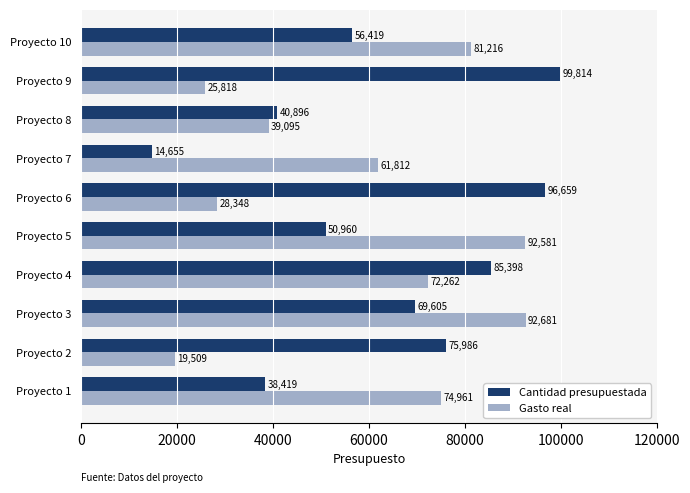

What is the maximum value for Gasto real?

92681